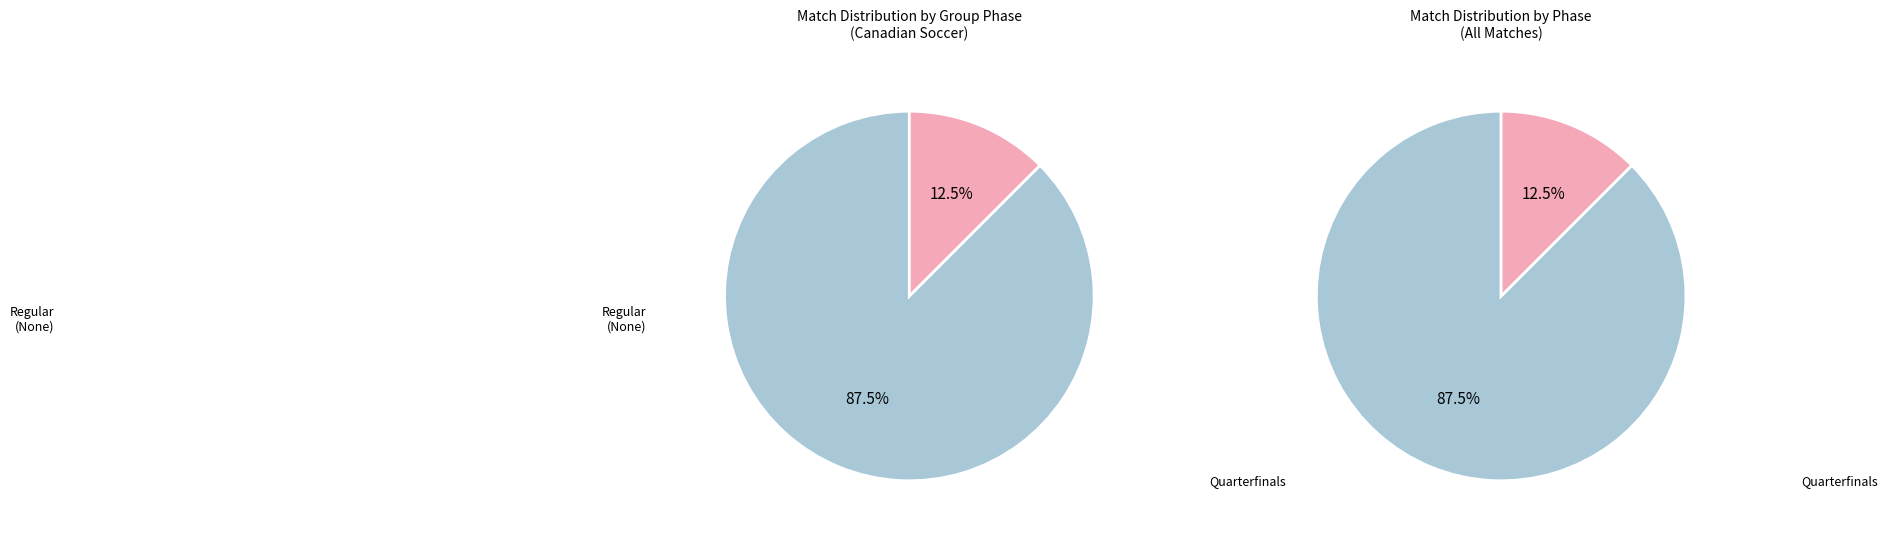

What is the ratio of the value at Quarterfinals to the value at None?

0.1